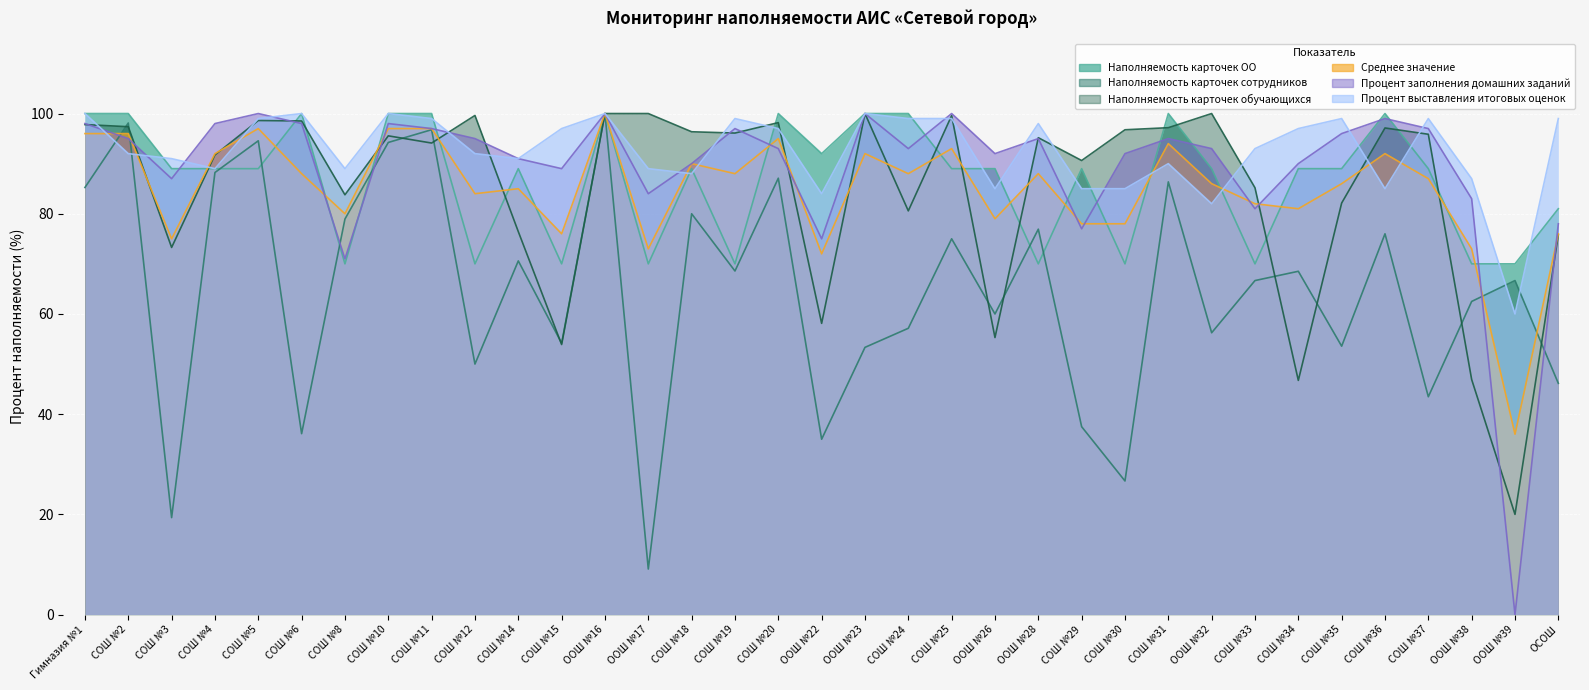

How many intersections are there between Процент заполнения домашних заданий and Среднее значение?

12